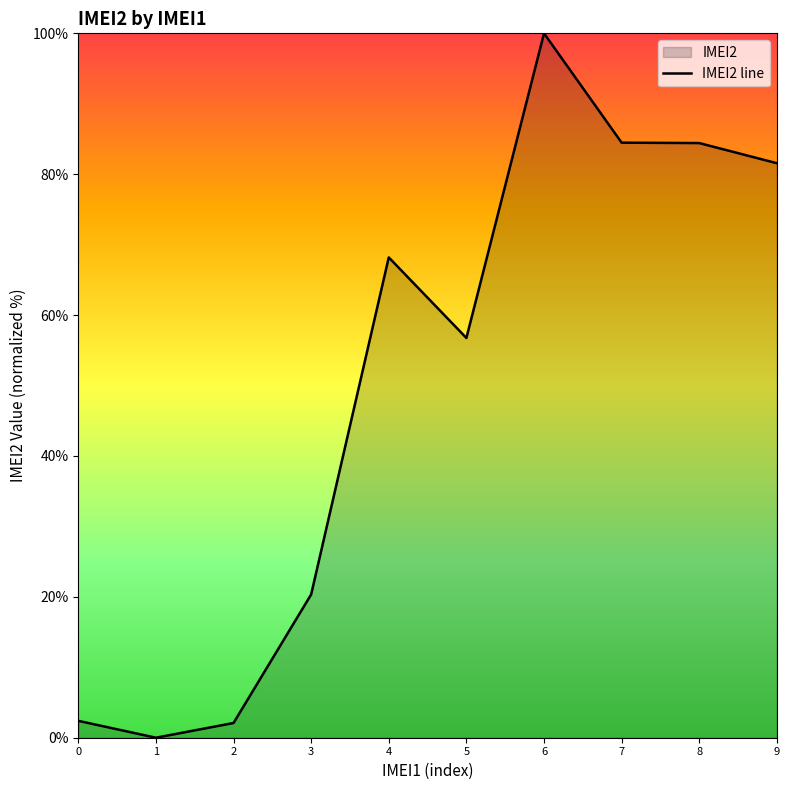

At which category does the data reach its first local valley?

1